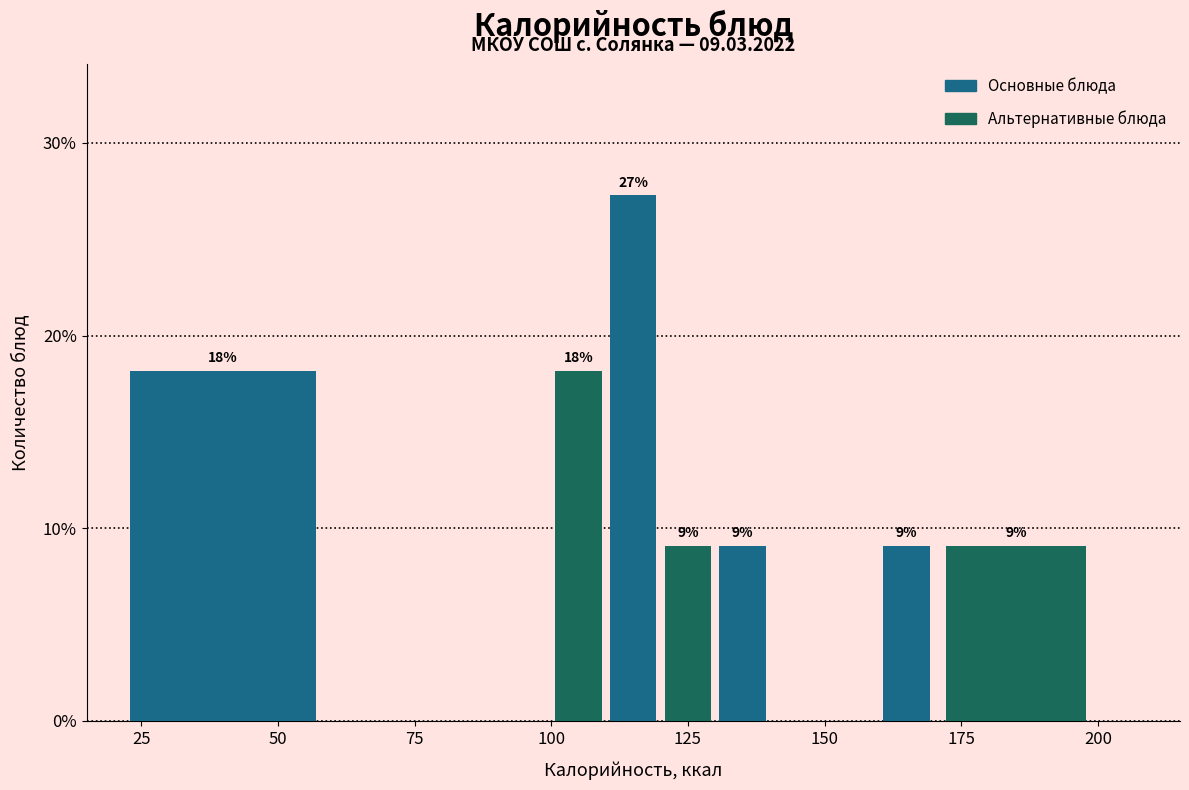

Read against the x-axis, roughly where is the centre of the tallest bar?

115